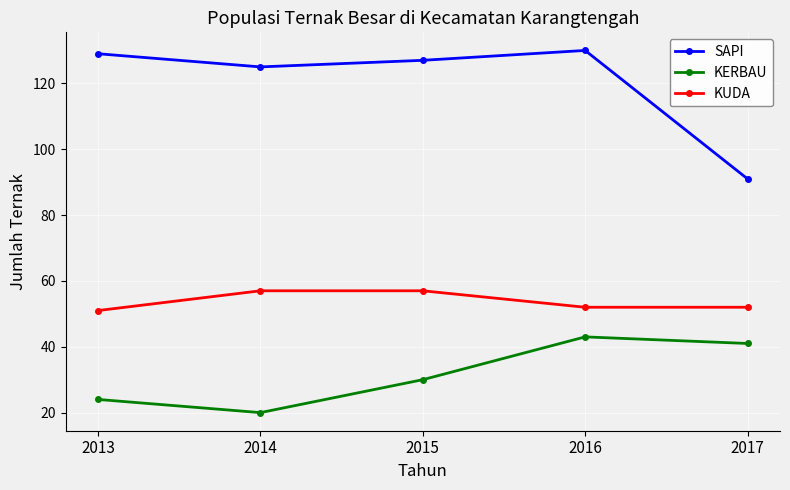

Which category has the lowest value across all series?

2014